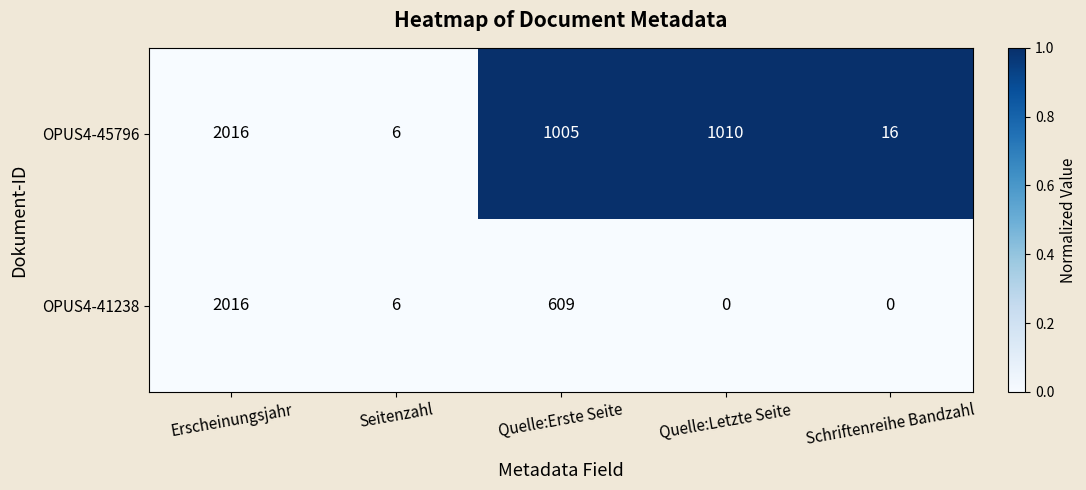

What is the difference between the maximum and minimum values in the OPUS4-41238 series?

2016